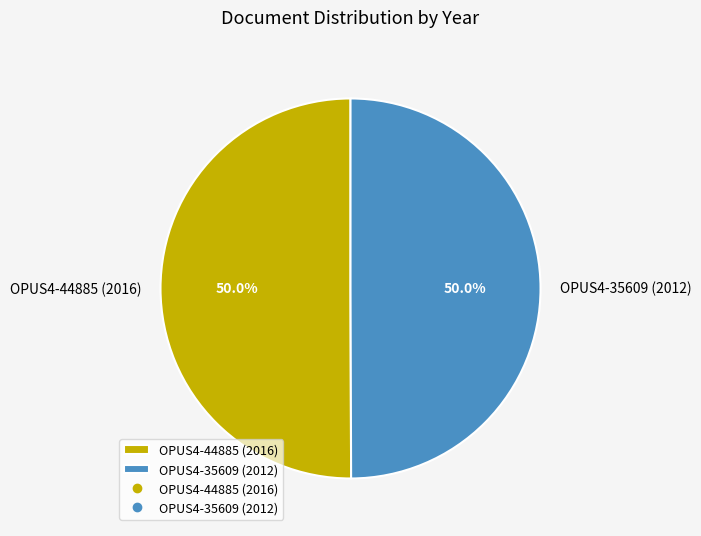

What is the ratio of the value at OPUS4-44885 (2016) to the value at OPUS4-35609 (2012)?

1.0